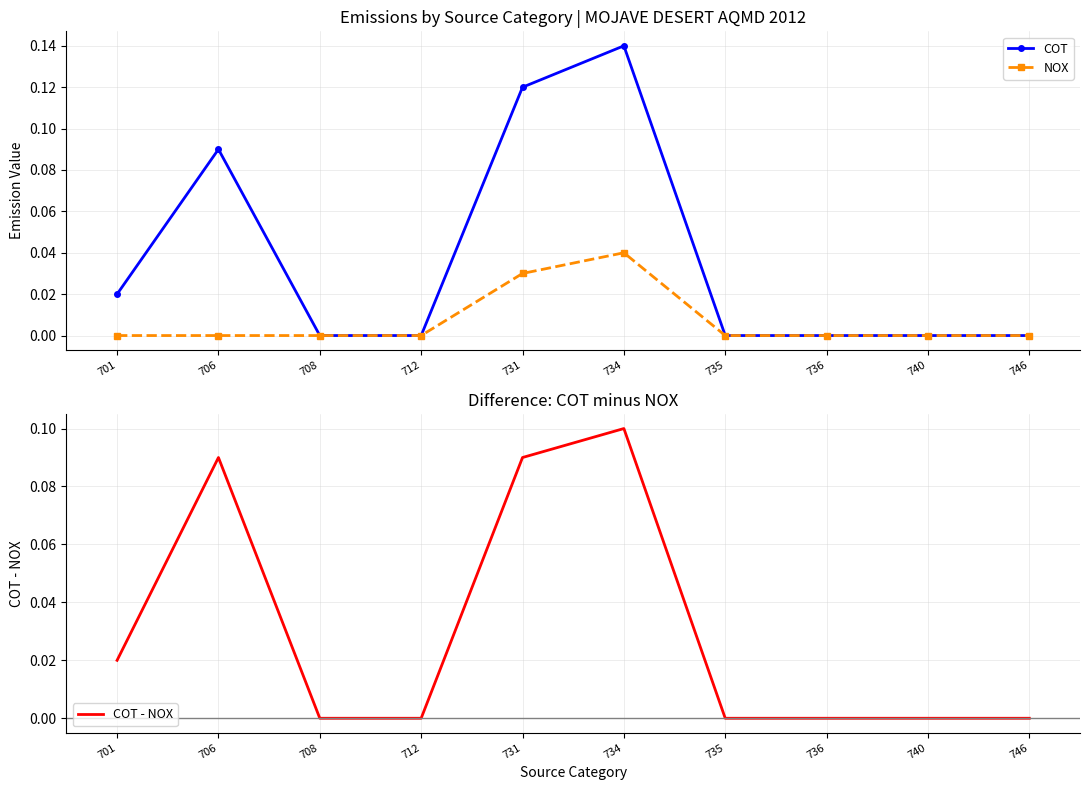

Count the COT values in the range 0 to 1.

10